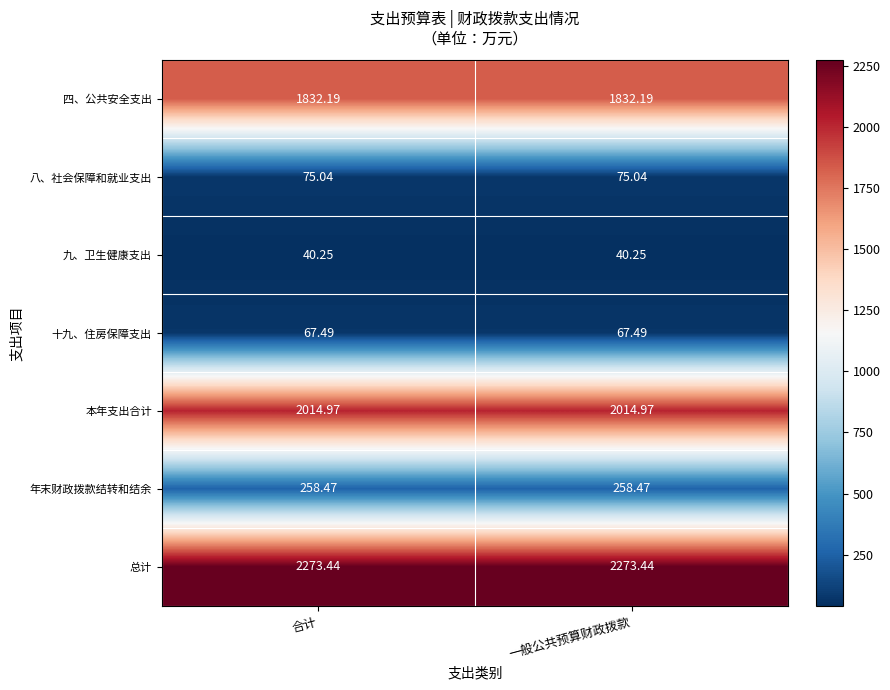

Is the value of 总计 at 一般公共预算财政拨款 greater than the value of 年末财政拨款结转和结余 at 一般公共预算财政拨款?

Yes